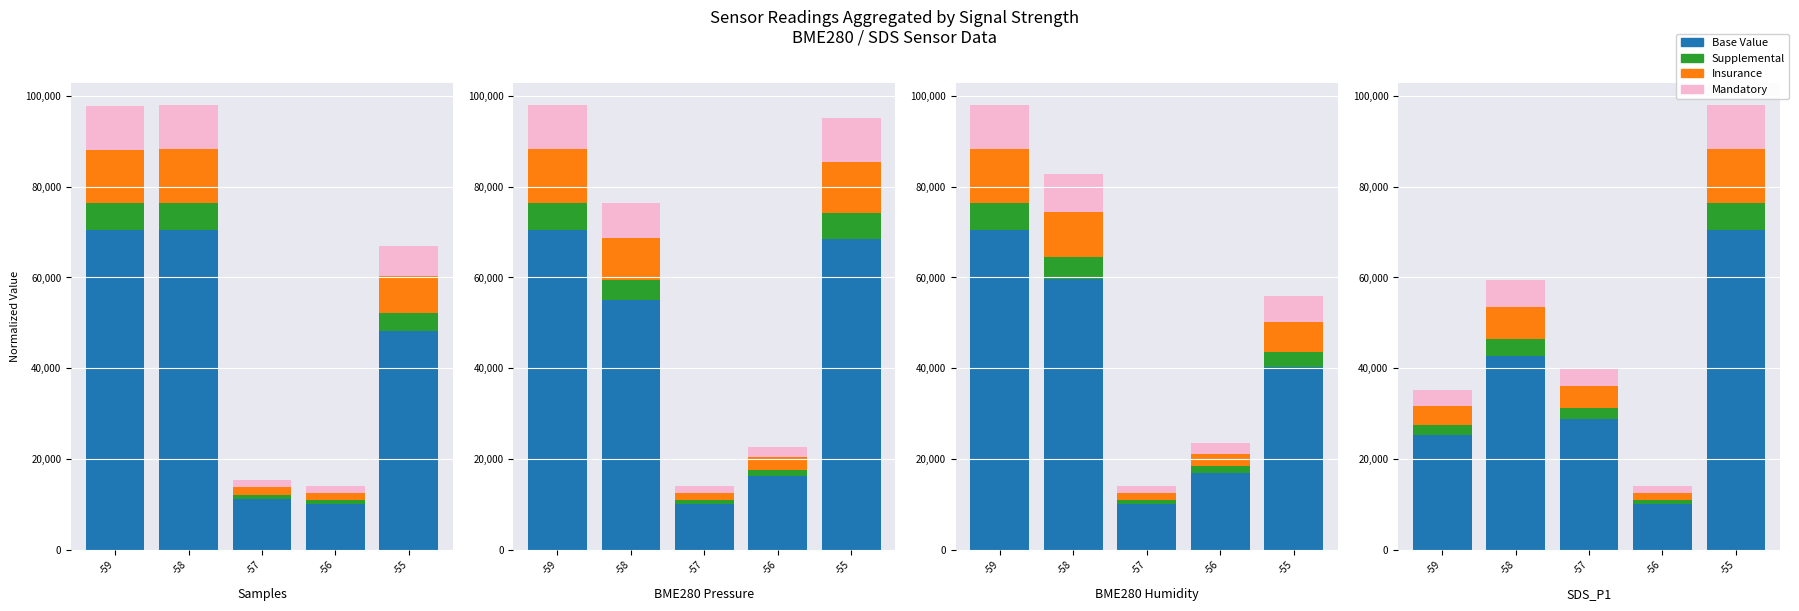

What is the spread (max minus min) of values at -57?

26451.7